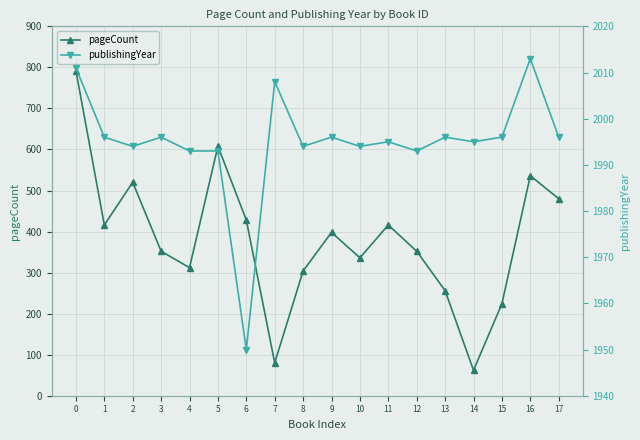

How many interior local valleys does the publishingYear series have?

6